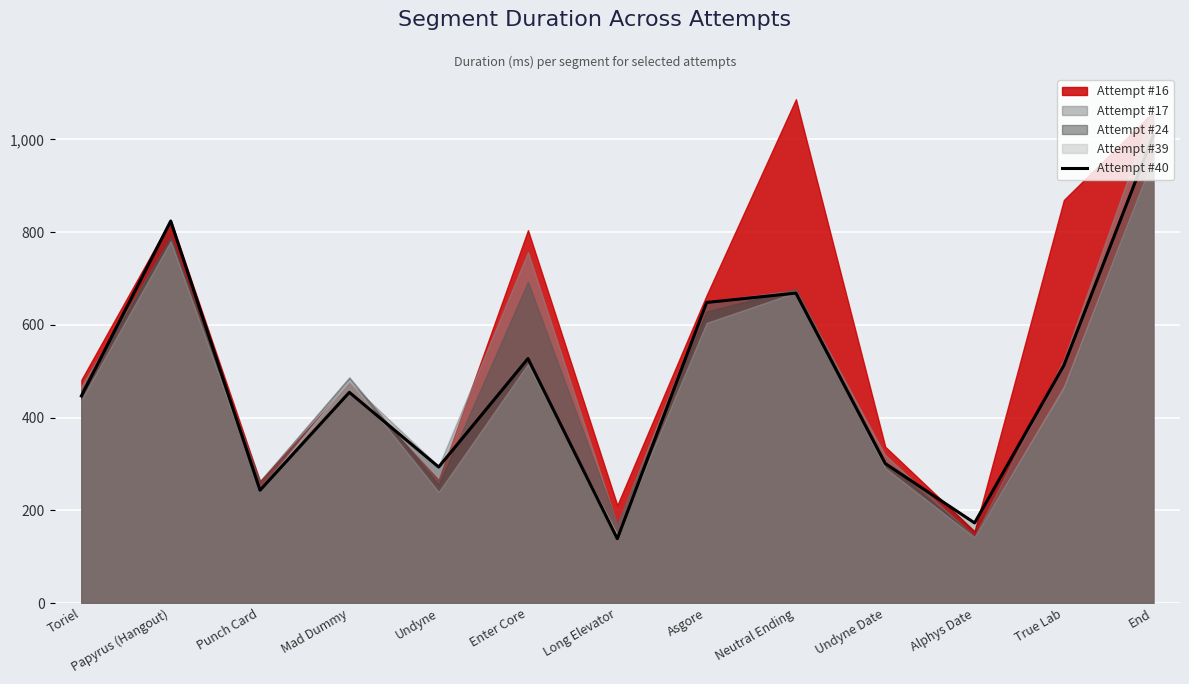

What is the label of the 9th point from the right?

Undyne